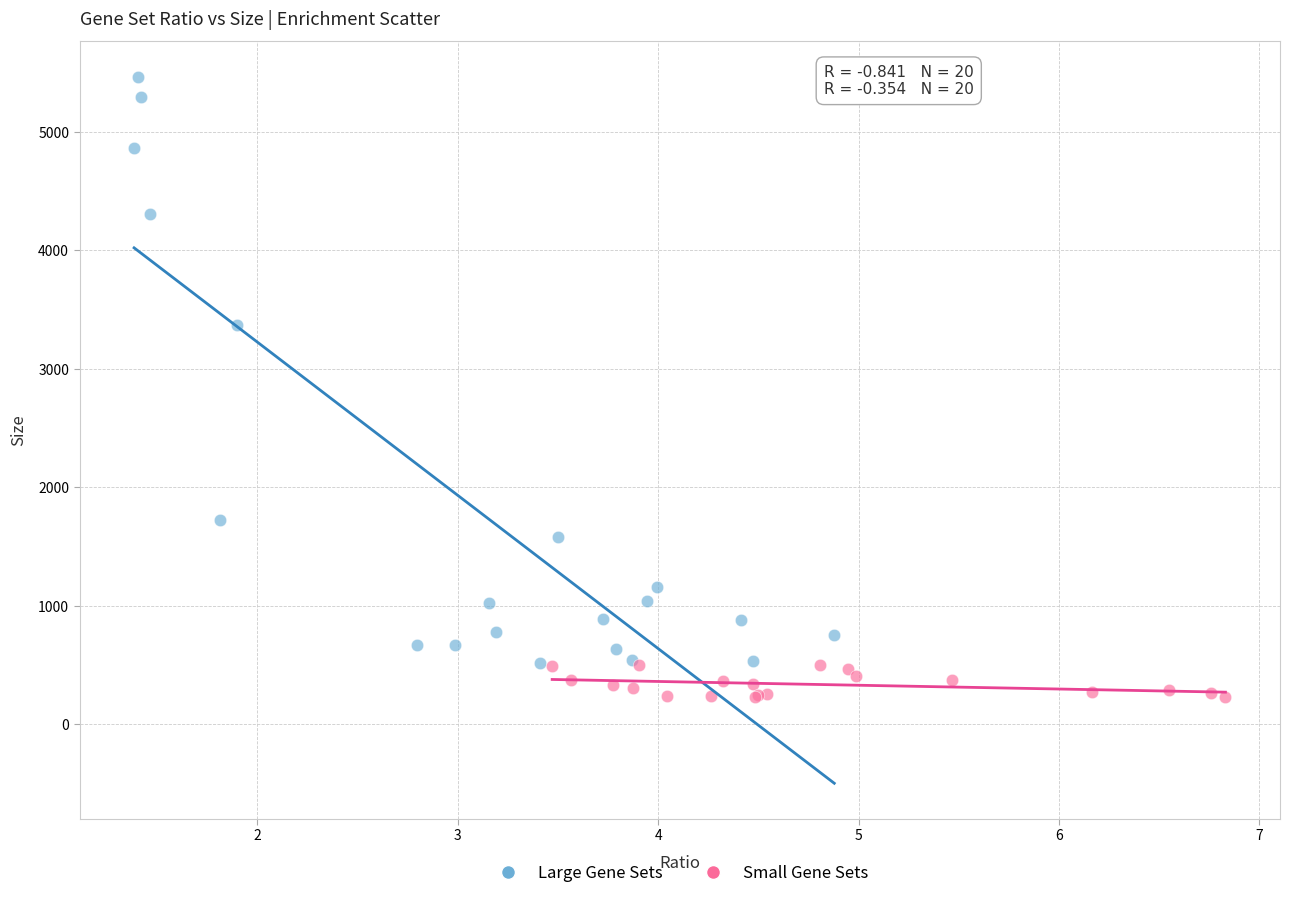

Which series contains the lowest Y value?

Small Gene Sets